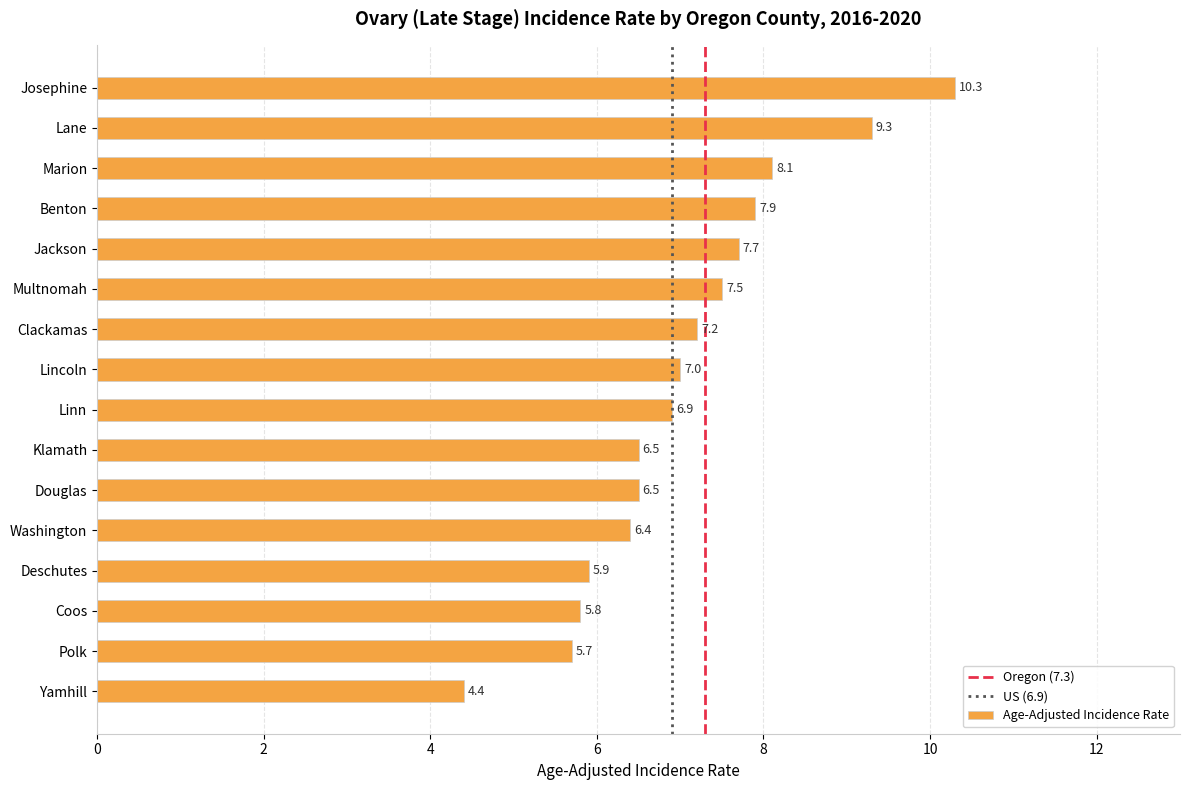

The value at Marion is 8.1. True or false?

True